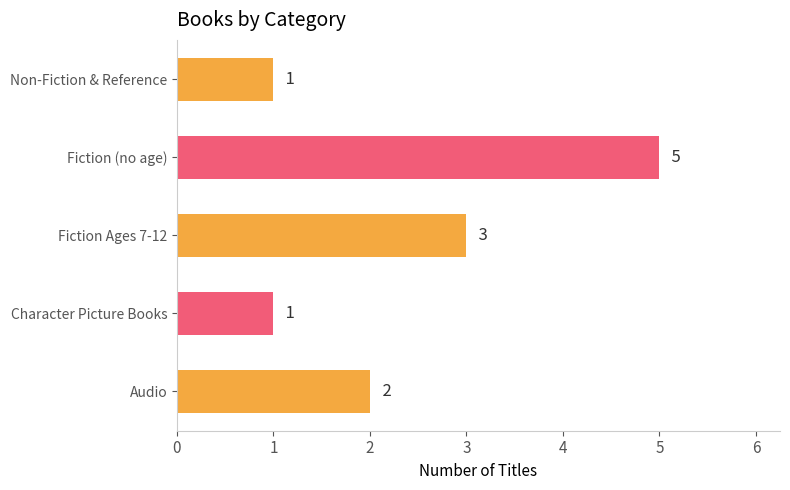

Which has a higher value, Audio or Character Picture Books?

Audio